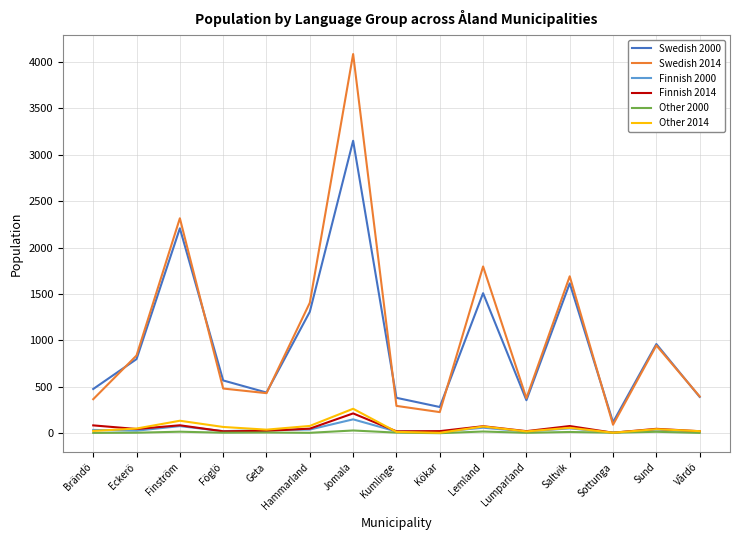

What is the difference between the Other 2000 values at Geta and Kökar?

7